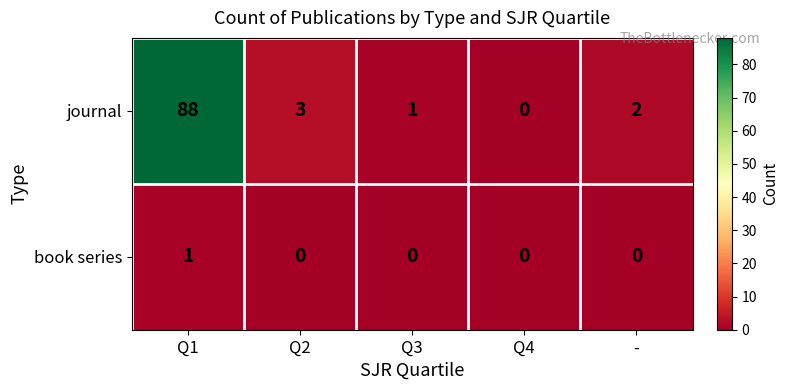

What is the average value of the journal series?

19